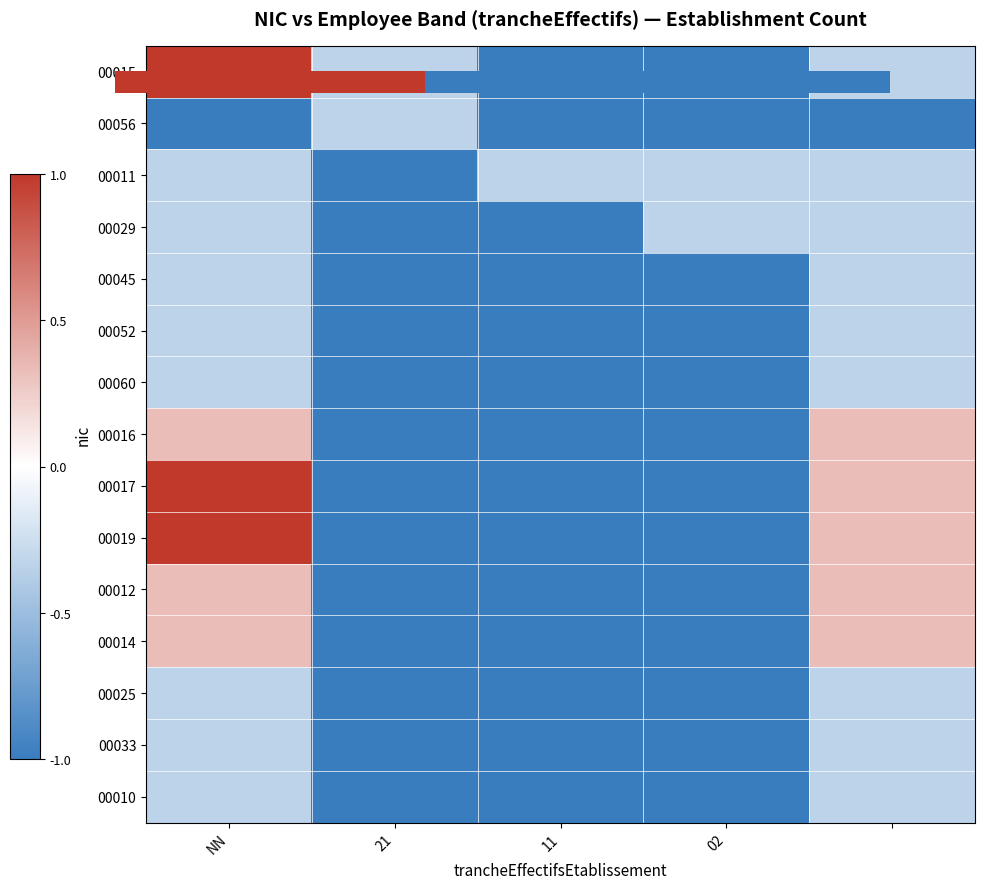

At which category does the chart reach its peak across all series?

NN